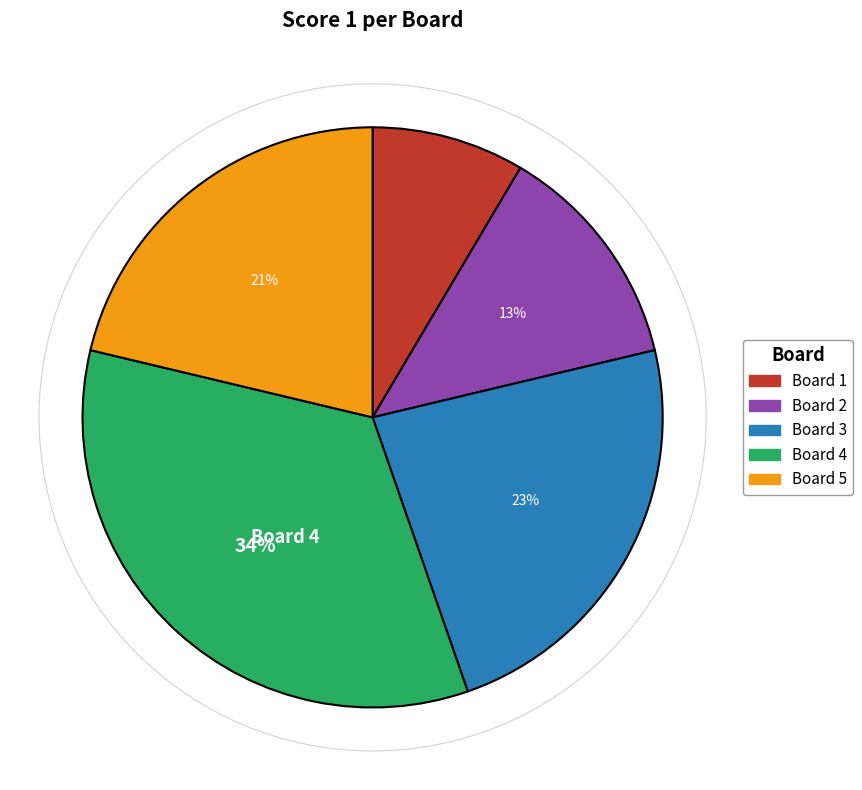

Does Board 1 account for over 50% of the chart?

No